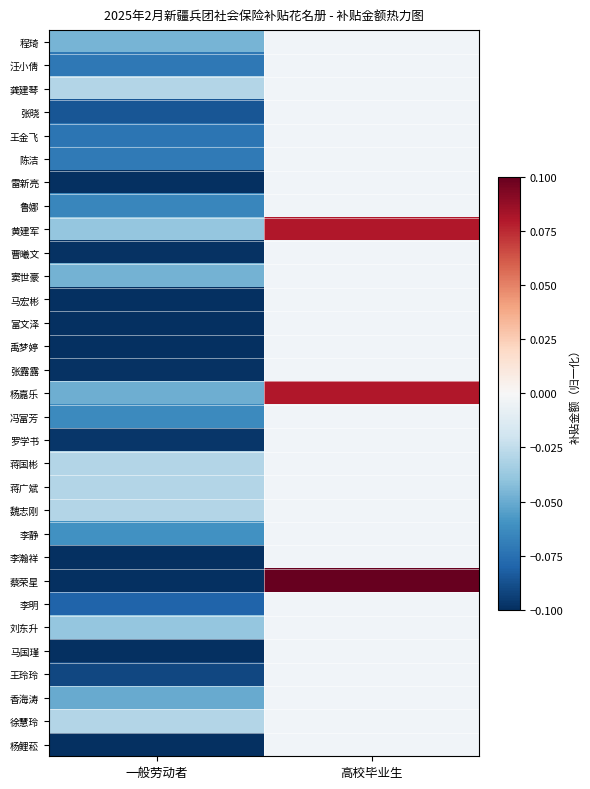

Which category has the highest value across all series?

高校毕业生